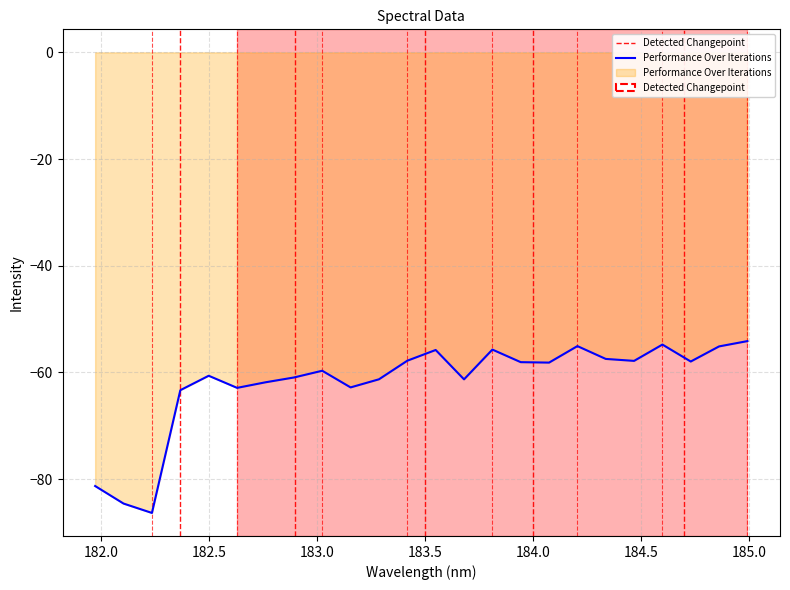

What is the change in value from 183.4176122368 to 183.811206745?

+2.1